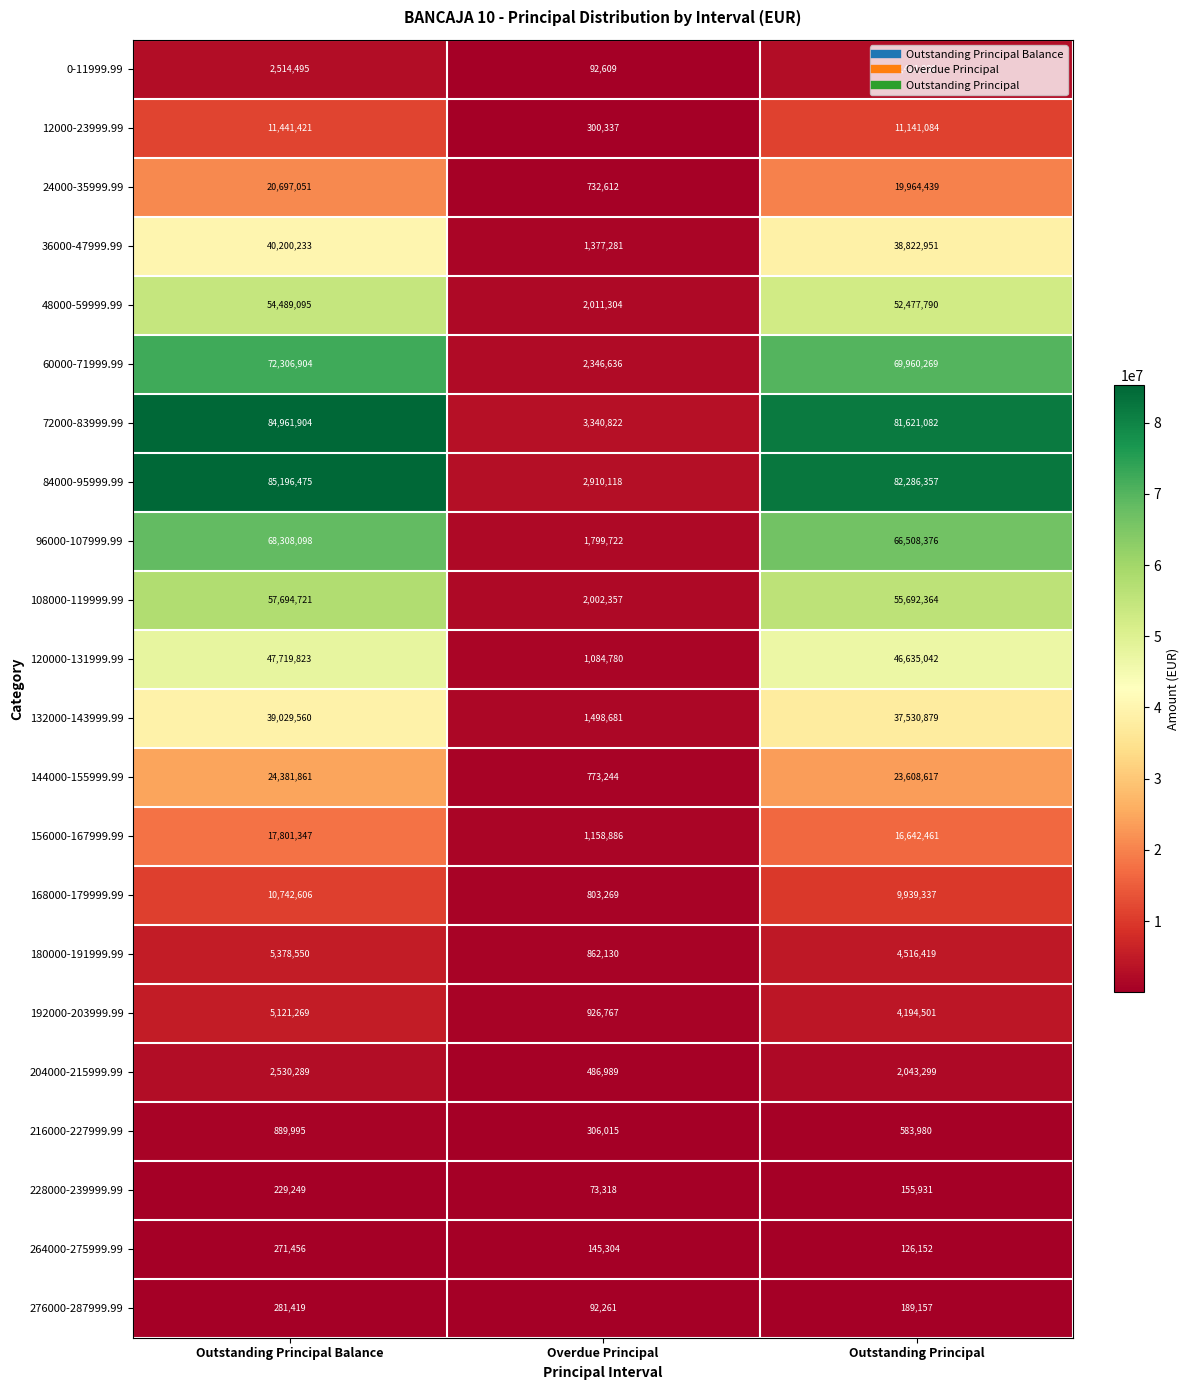

What is the difference between the maximum and minimum values in the 36000-47999.99 series?

38822952